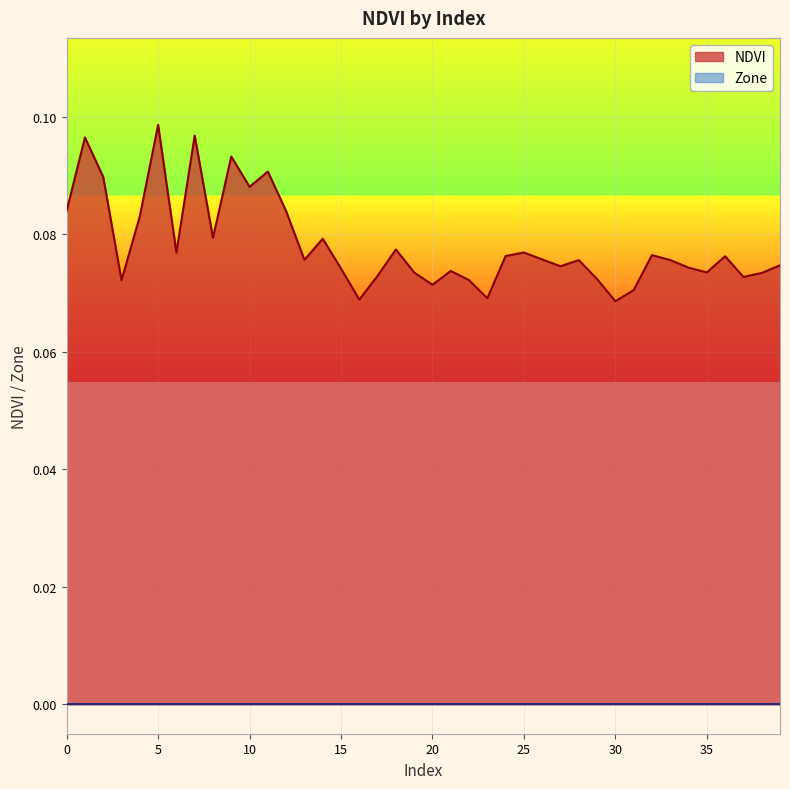

Is it true that the value at 37 is 0.1?

True